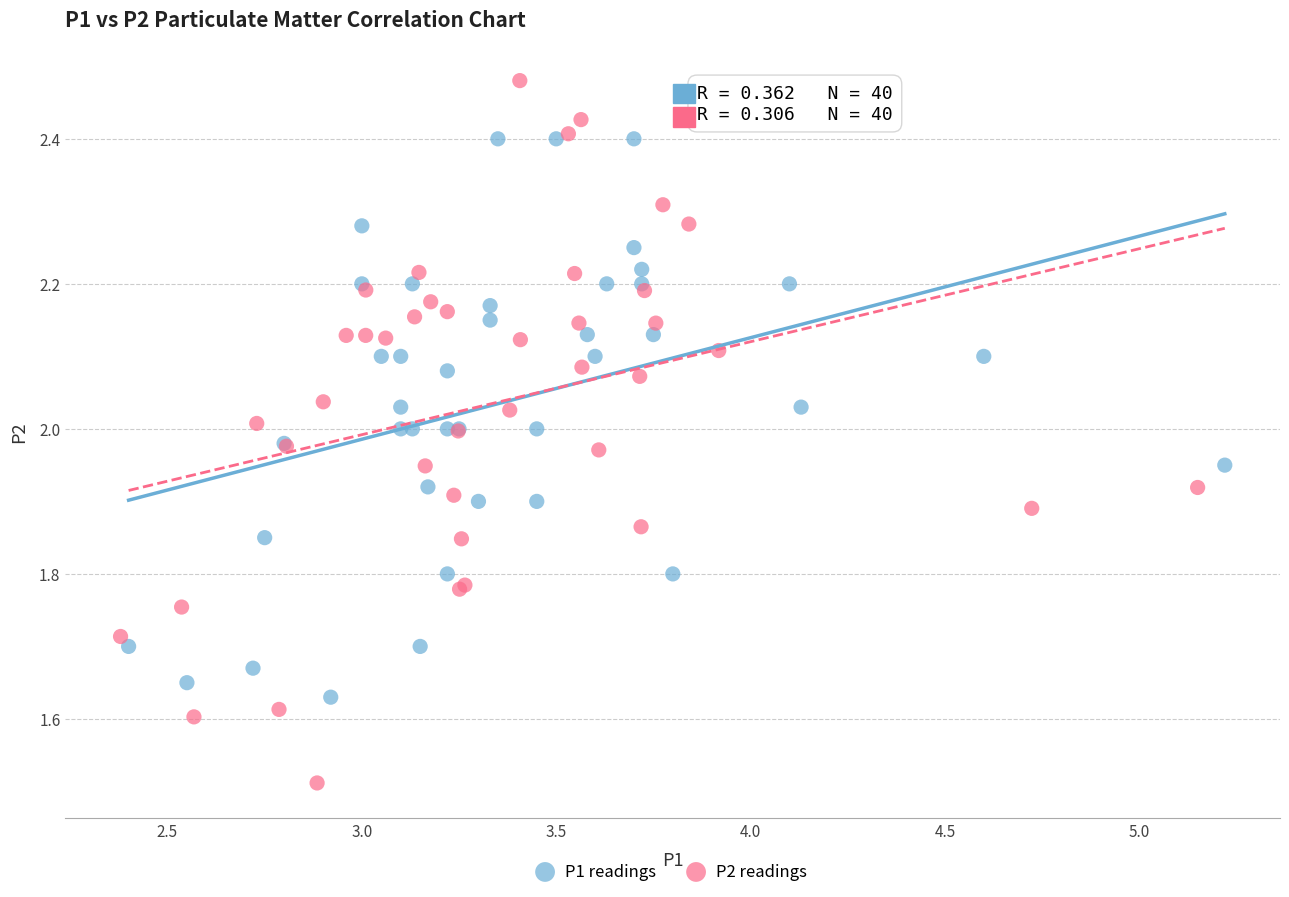

Which series has the widest spread of Y values?

P2 readings